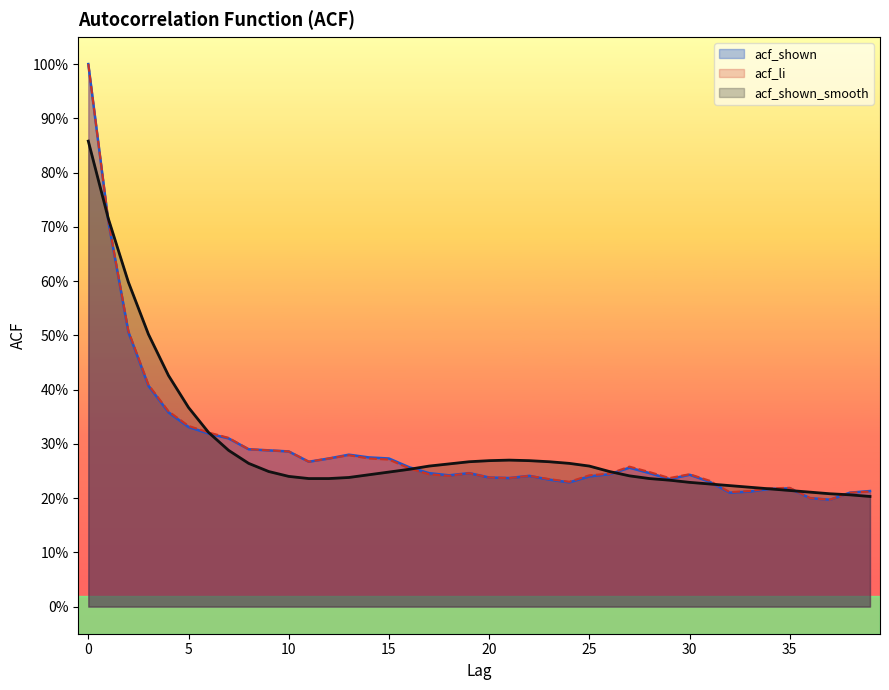

List the series in order of their overall mean, highest first.

acf_shown_smooth, acf_li, acf_shown